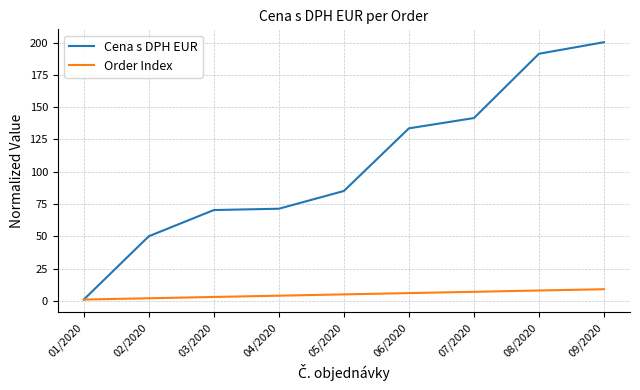

What is the difference between the highest and lowest values at 08/2020?

183.4